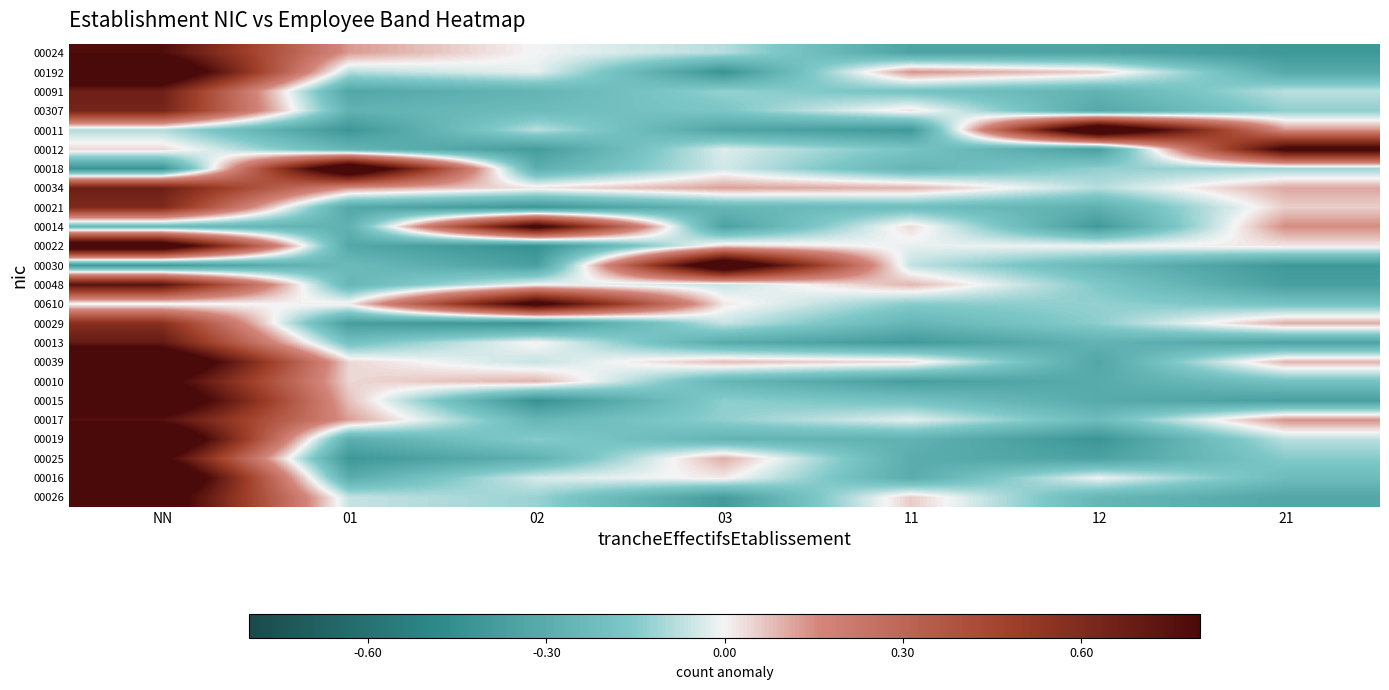

Reading left to right, transcribe all the data shown in this chart.

00024: NN=0.8	01=0.1	02=-0.0	03=-0.1	11=-0.3	12=-0.3	21=-0.4
00192: NN=1.1	01=-0.1	02=-0.0	03=-0.4	11=0.1	12=0.1	21=-0.3
00091: NN=0.7	01=-0.3	02=-0.3	03=-0.1	11=-0.2	12=-0.3	21=-0.1
00307: NN=0.6	01=-0.3	02=-0.2	03=-0.2	11=0.0	12=-0.3	21=-0.1
00011: NN=-0.1	01=-0.4	02=-0.1	03=-0.3	11=-0.4	12=1.1	21=0.1
00012: NN=0.0	01=-0.3	02=-0.4	03=-0.0	11=-0.2	12=-0.4	21=0.9
00018: NN=-0.4	01=1.1	02=-0.3	03=-0.0	11=-0.3	12=-0.1	21=-0.1
00034: NN=0.7	01=0.1	02=0.0	03=0.1	11=0.1	12=-0.1	21=0.1
00021: NN=0.6	01=-0.3	02=-0.4	03=-0.2	11=-0.2	12=-0.3	21=0.1
00014: NN=-0.2	01=-0.3	02=0.9	03=-0.4	11=0.0	12=-0.4	21=0.1
00022: NN=1.0	01=-0.3	02=-0.4	03=0.0	11=-0.0	12=-0.0	21=0.0
00030: NN=-0.4	01=-0.2	02=-0.4	03=1.1	11=-0.1	12=-0.2	21=-0.4
00048: NN=0.7	01=-0.2	02=-0.0	03=-0.1	11=0.1	12=-0.2	21=-0.4
00610: NN=-0.0	01=0.0	02=0.9	03=0.0	11=-0.1	12=-0.1	21=-0.2
00029: NN=0.6	01=-0.4	02=-0.4	03=-0.1	11=-0.3	12=-0.1	21=0.1
00013: NN=0.7	01=-0.2	02=0.0	03=-0.3	11=-0.4	12=-0.3	21=-0.3
00039: NN=1.1	01=0.0	02=-0.1	03=0.1	11=0.0	12=-0.3	21=0.1
00010: NN=0.9	01=0.0	02=0.1	03=-0.3	11=-0.4	12=-0.3	21=-0.2
00015: NN=1.0	01=0.1	02=-0.4	03=-0.1	11=-0.2	12=-0.3	21=-0.4
00017: NN=0.8	01=0.1	02=-0.2	03=-0.1	11=-0.0	12=-0.2	21=0.1
00019: NN=1.1	01=-0.3	02=-0.1	03=-0.3	11=-0.3	12=-0.4	21=-0.1
00025: NN=0.9	01=-0.4	02=-0.3	03=0.1	11=-0.3	12=-0.4	21=-0.1
00016: NN=1.1	01=-0.3	02=-0.0	03=0.0	11=-0.3	12=-0.0	21=-0.2
00026: NN=0.9	01=-0.1	02=-0.1	03=-0.4	11=0.1	12=-0.3	21=-0.3